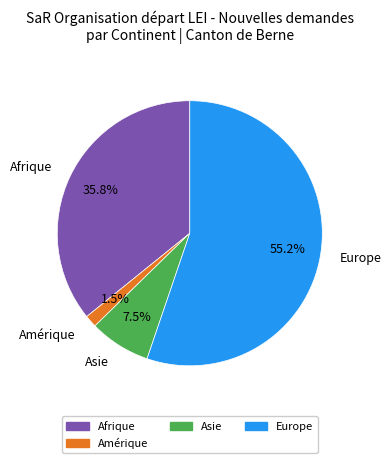

Is there any slice that represents more than half of the pie?

Yes